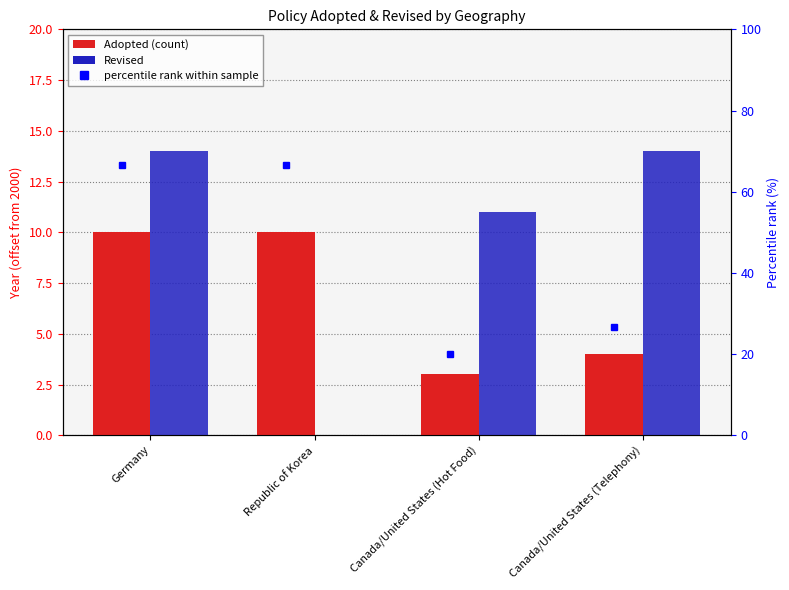

List the series in order of their overall mean, lowest first.

Adopted, Revised